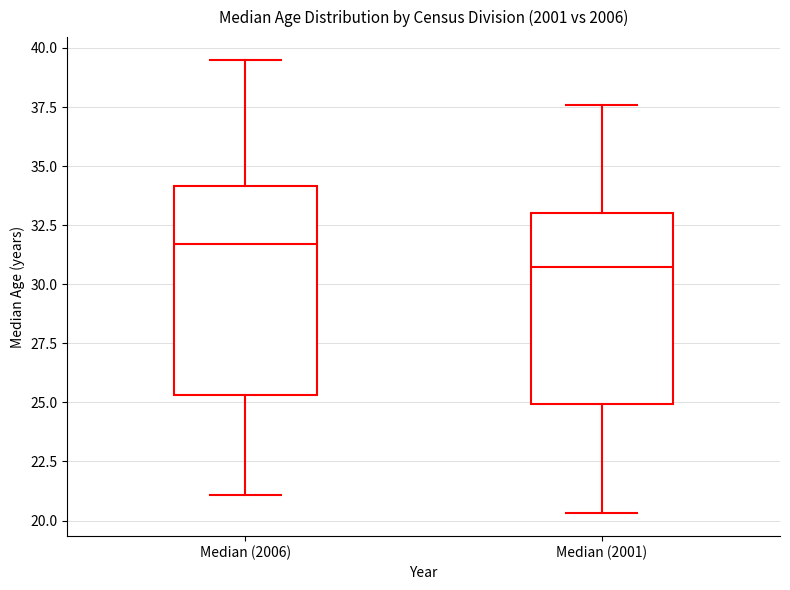

Which box is the tallest, from its lower edge to its upper edge?

Median (2006)